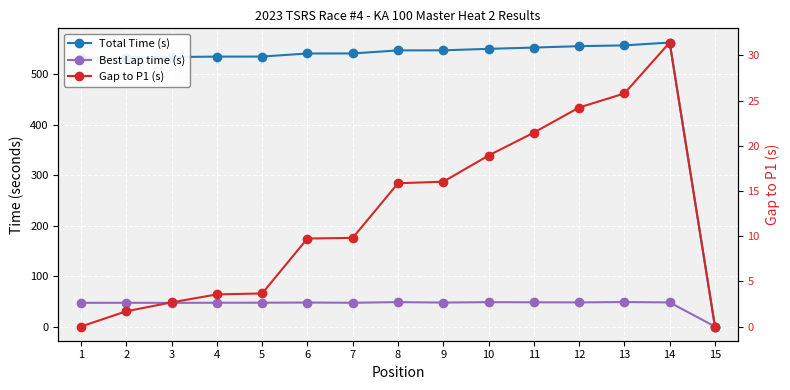

What is the difference between the maximum and minimum values in the Best Lap time (s) series?

48.5